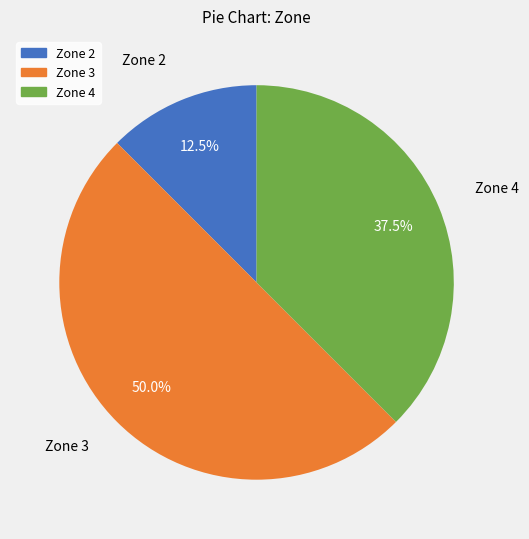

Combined, what portion of the pie is Zone 3 and Zone 4?

87.5%